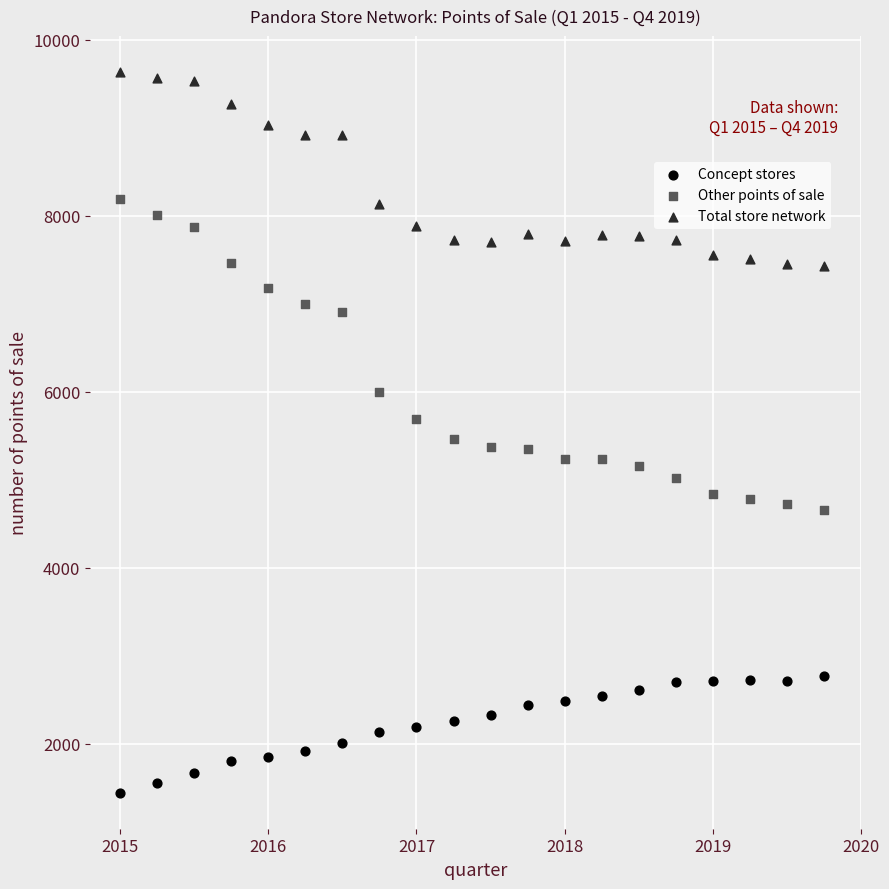

What are all the series names shown in the legend?

Concept stores, Other points of sale, Total store network